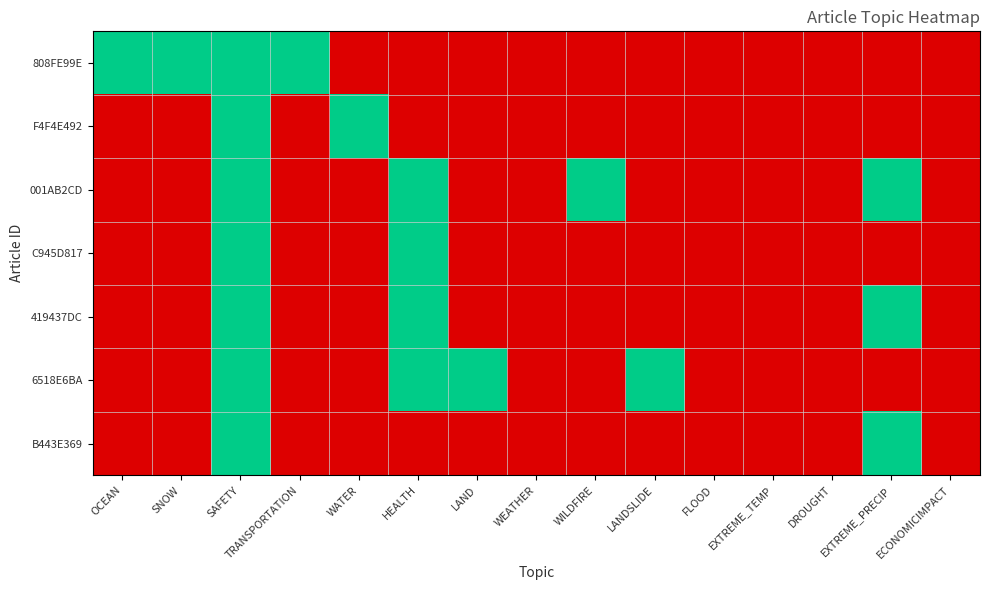

What is the spread (max minus min) of values at EXTREME_PRECIP?

1